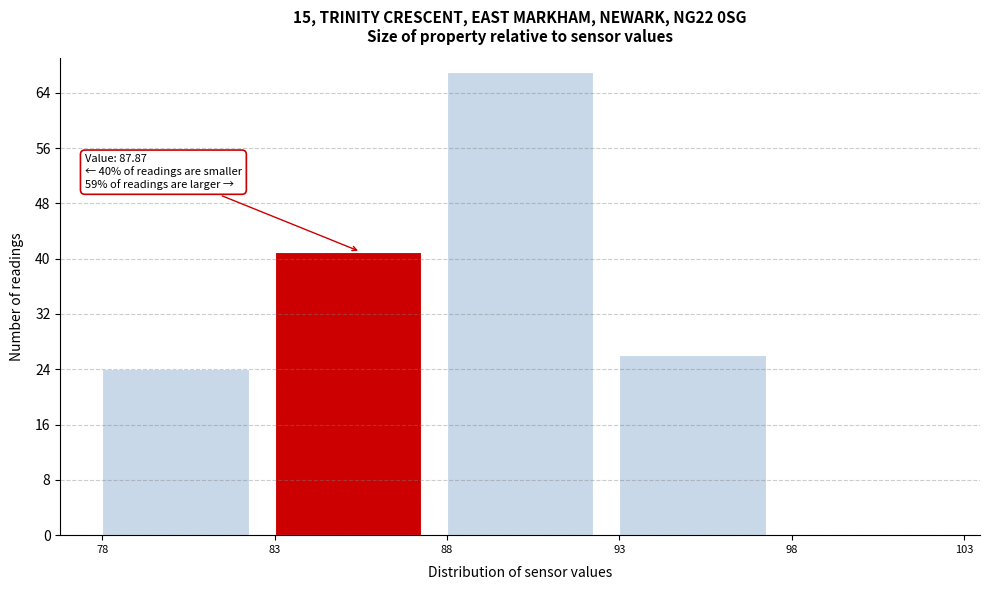

Which range on the x-axis has the tallest bar?

88 to 93